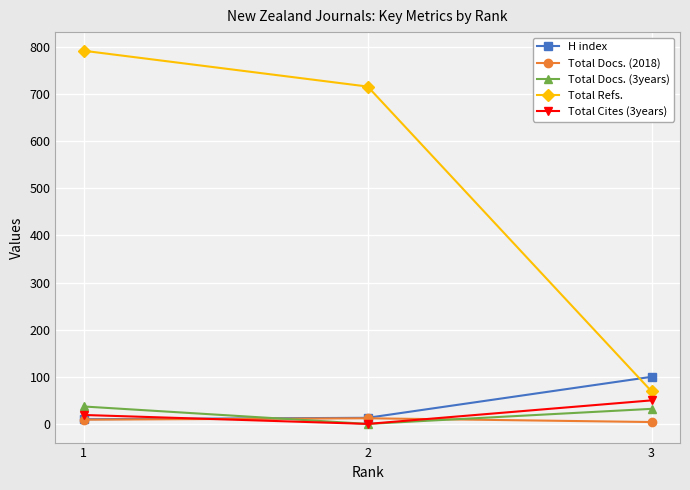

Rank the categories by Total Refs. value from highest to lowest.

1, 2, 3